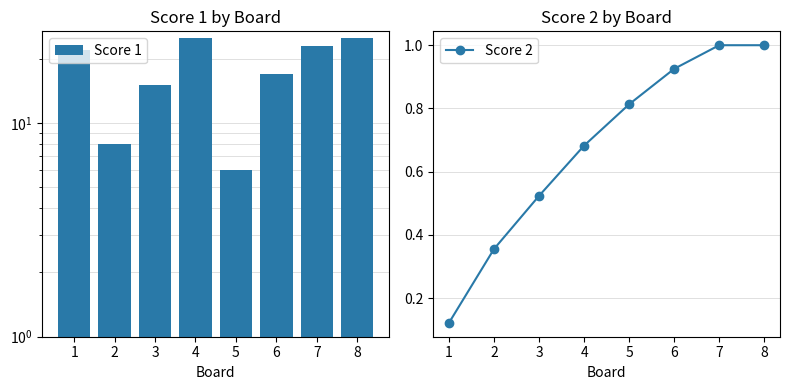

The Score 2 series shows 0.0 at 1. True or false?

False